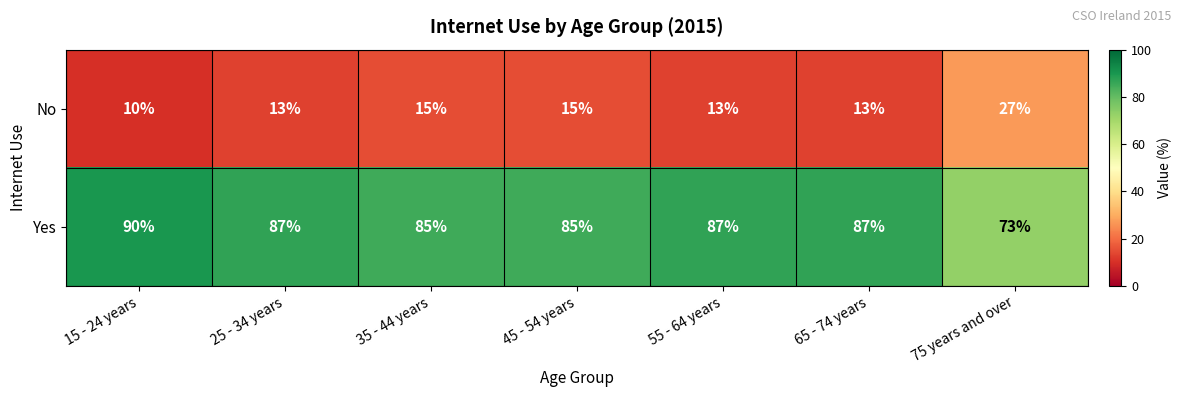

What is the spread (max minus min) of values at 25 - 34 years?

74